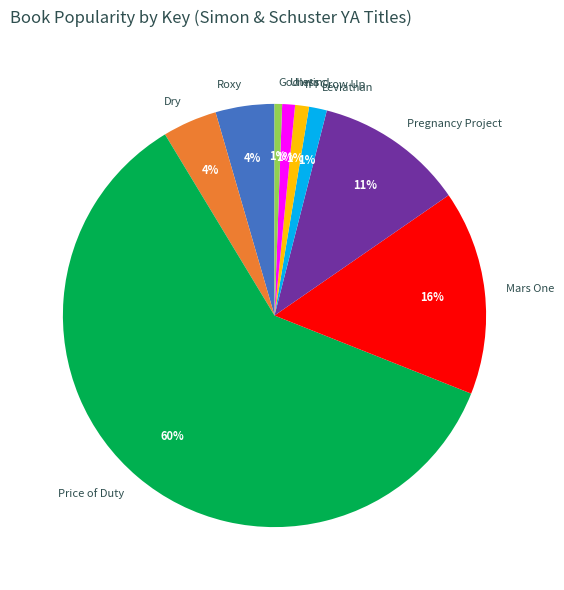

How many segments does this pie chart have?

9